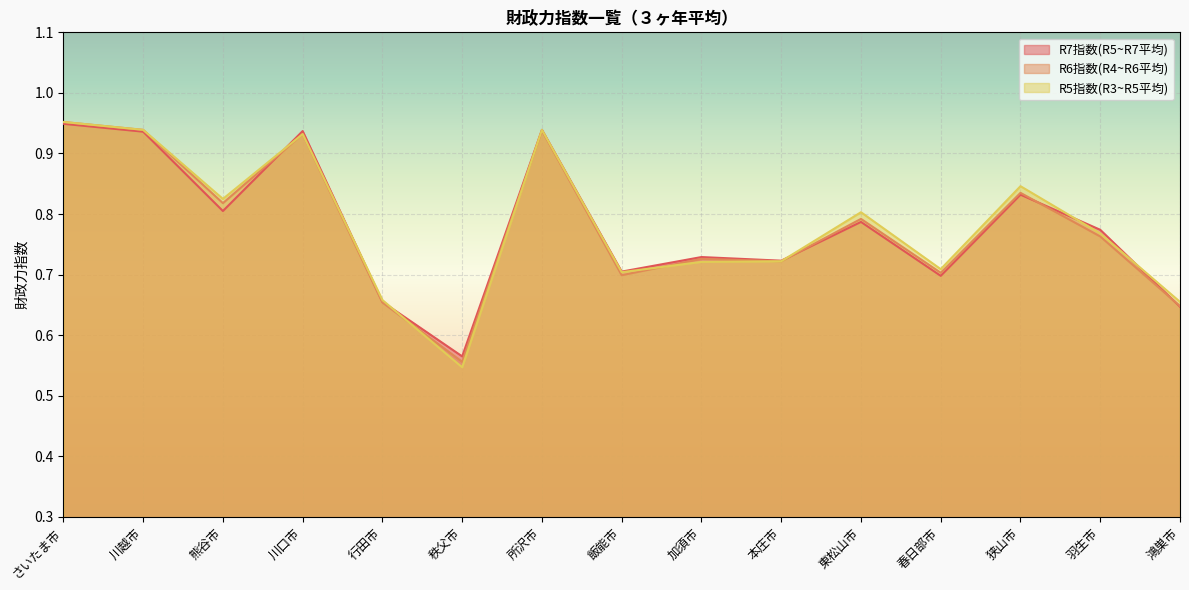

What is the value of the R7指数(R5~R7平均) point at the 11th from the left?

0.8